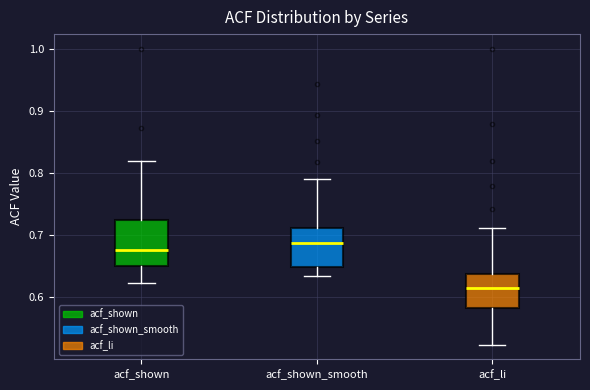

Comparing the boxes themselves (not the whiskers), which one is the tallest?

acf_shown